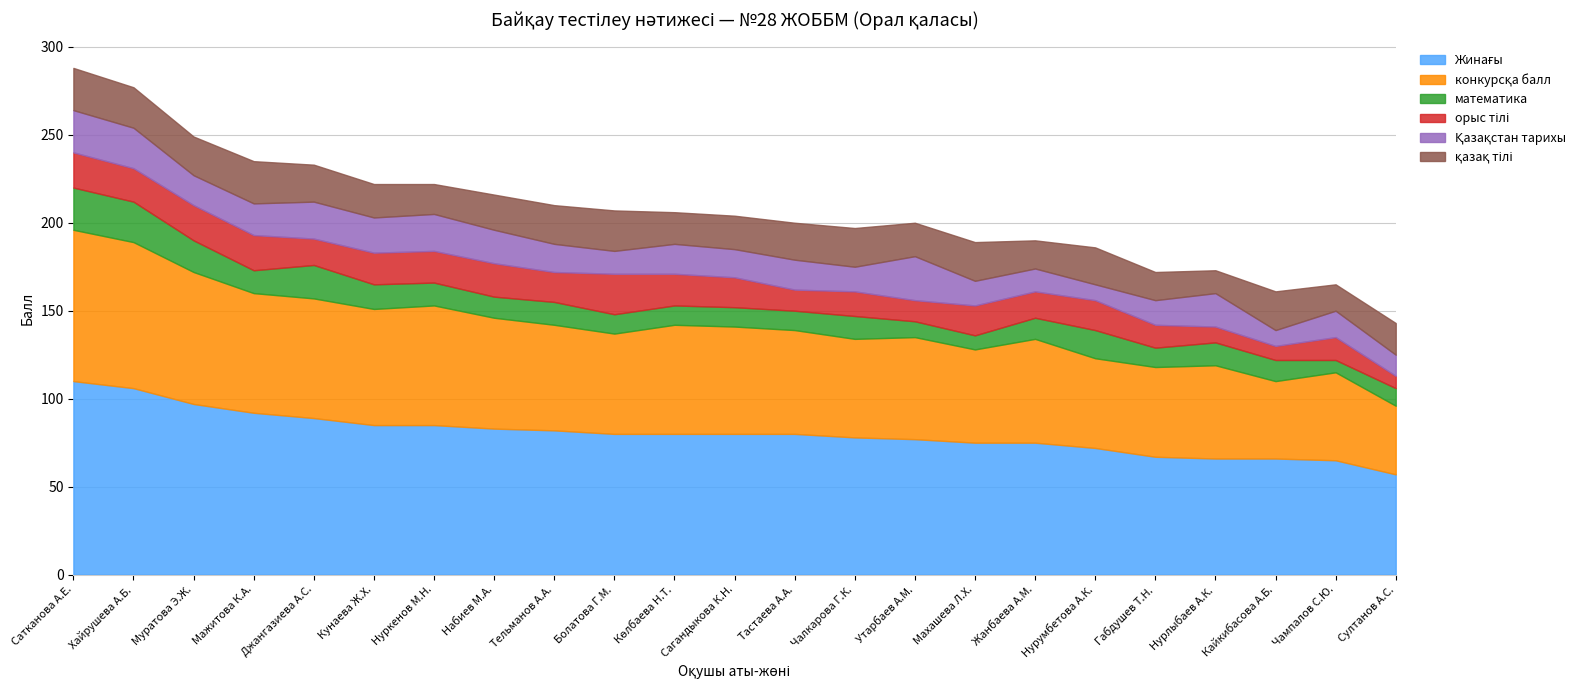

What is the value of the Жинағы point at the 14th from the left?

78